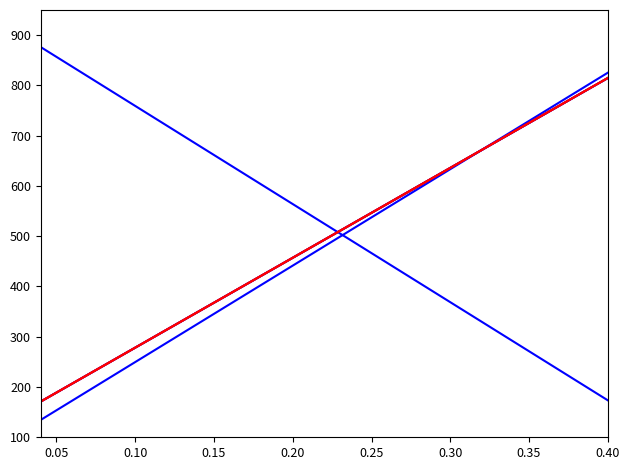

How many lines are shown in the chart?

6